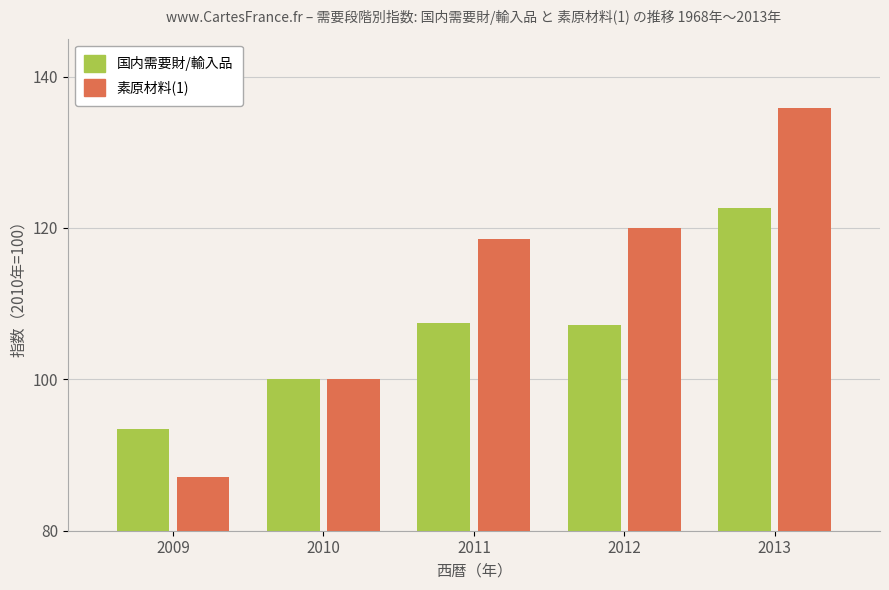

Reading right to left, what are all the values shown in this chart?

国内需要財/輸入品: 2013=122.7	2012=107.2	2011=107.5	2010=100.0	2009=93.4
素原材料(1): 2013=135.9	2012=120.0	2011=118.6	2010=100.0	2009=87.1